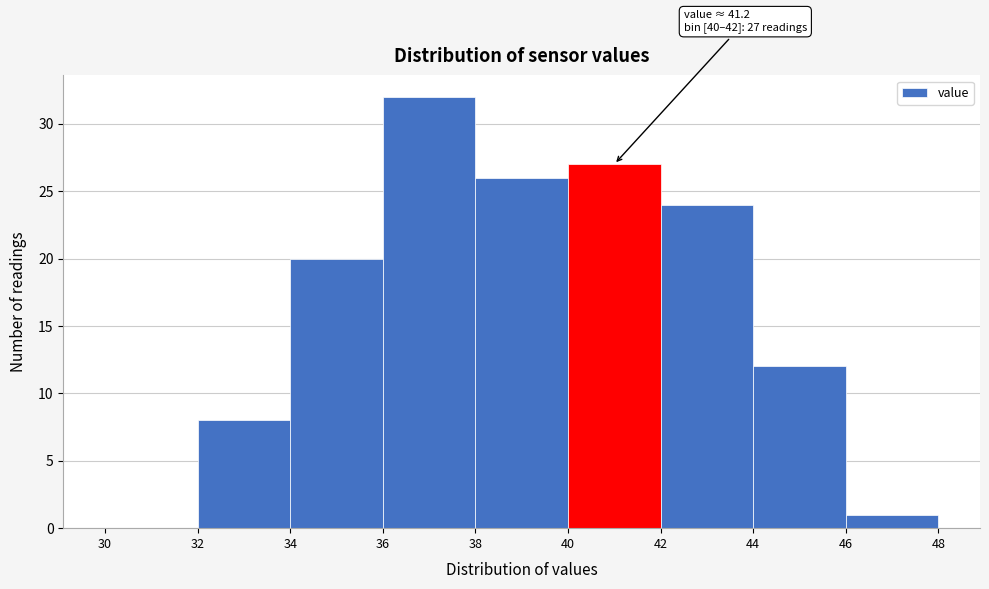

Over which range of the x-axis is the bar tallest?

36 to 38